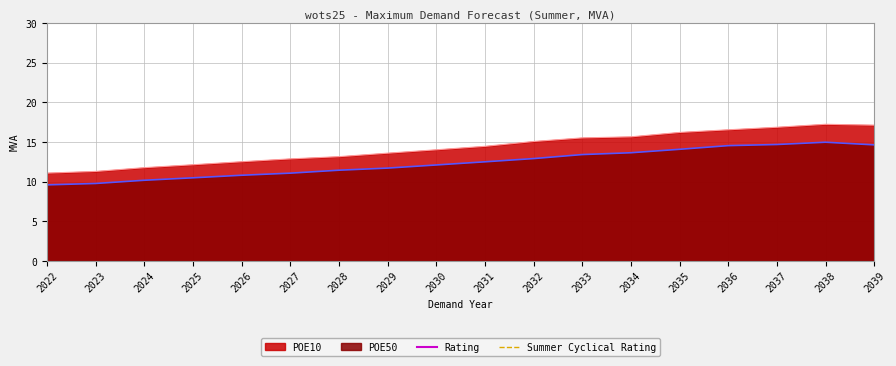

How many categories are shown in the chart?

18